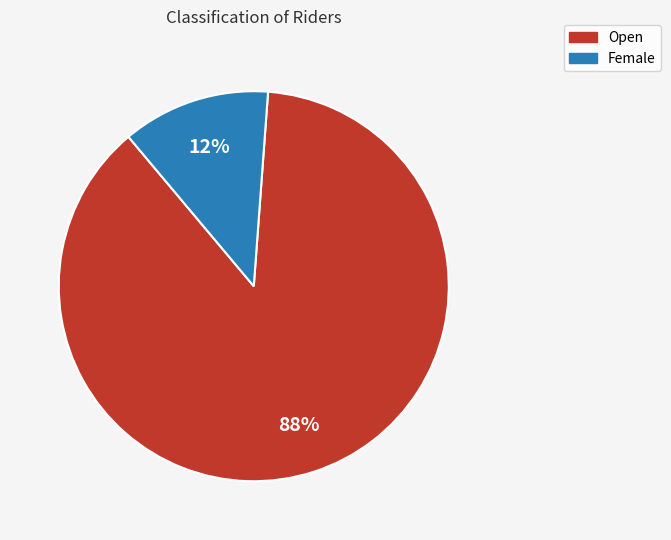

What is the majority slice?

Open